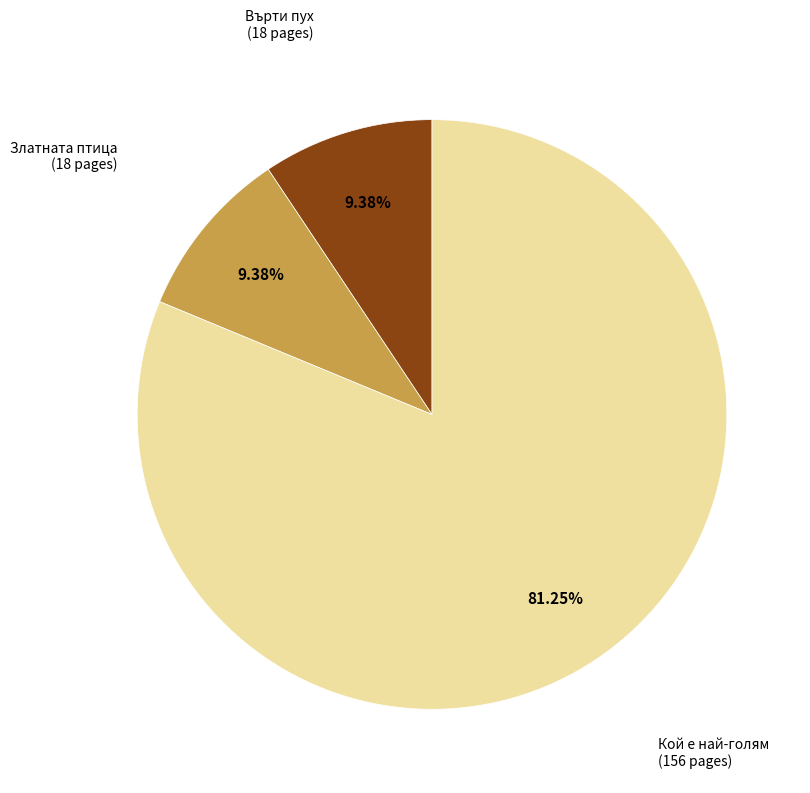

Does any single category account for the majority?

Yes